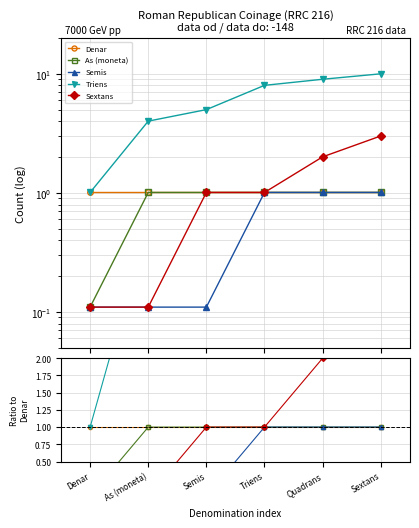

What is the label of the 4th point from the left?

Triens